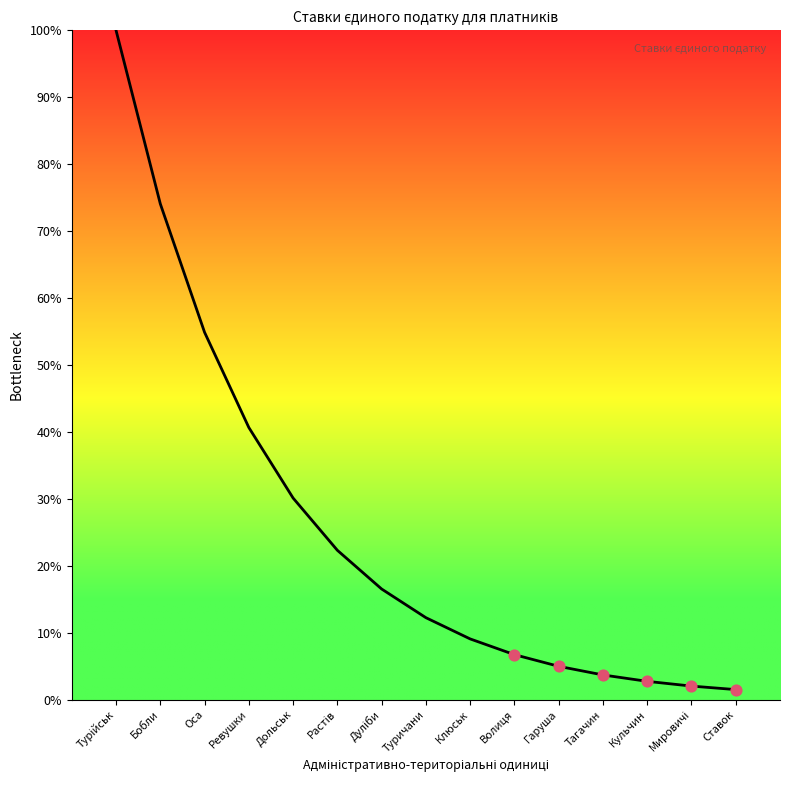

Between Дольськ and Гаруша, which is larger?

Дольськ